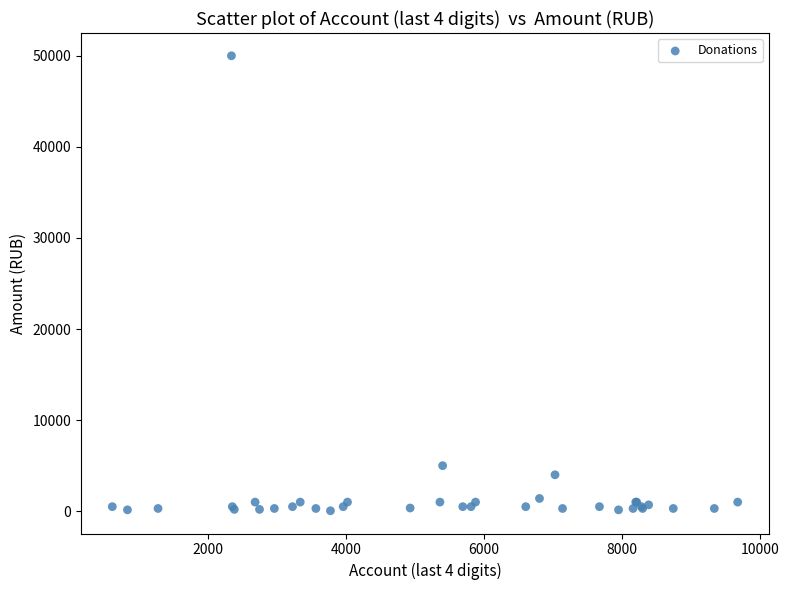

What Y value in the scatter plot is closest to 25025?

5000